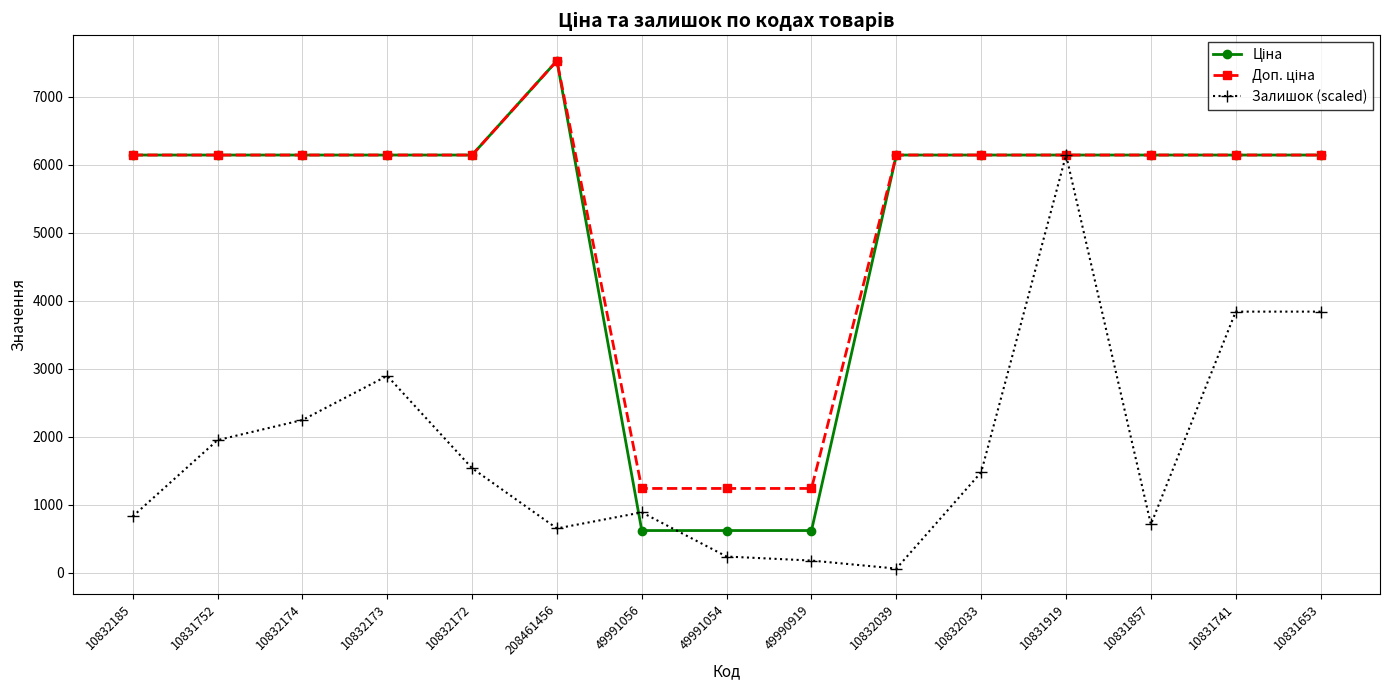

What is the label of the 11th point from the left?

10832033